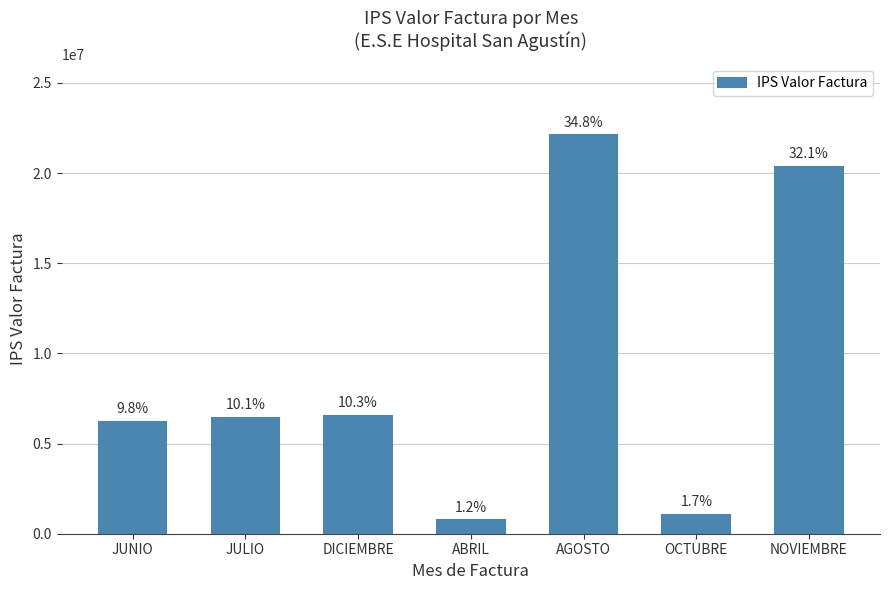

How many bars are there in total?

7